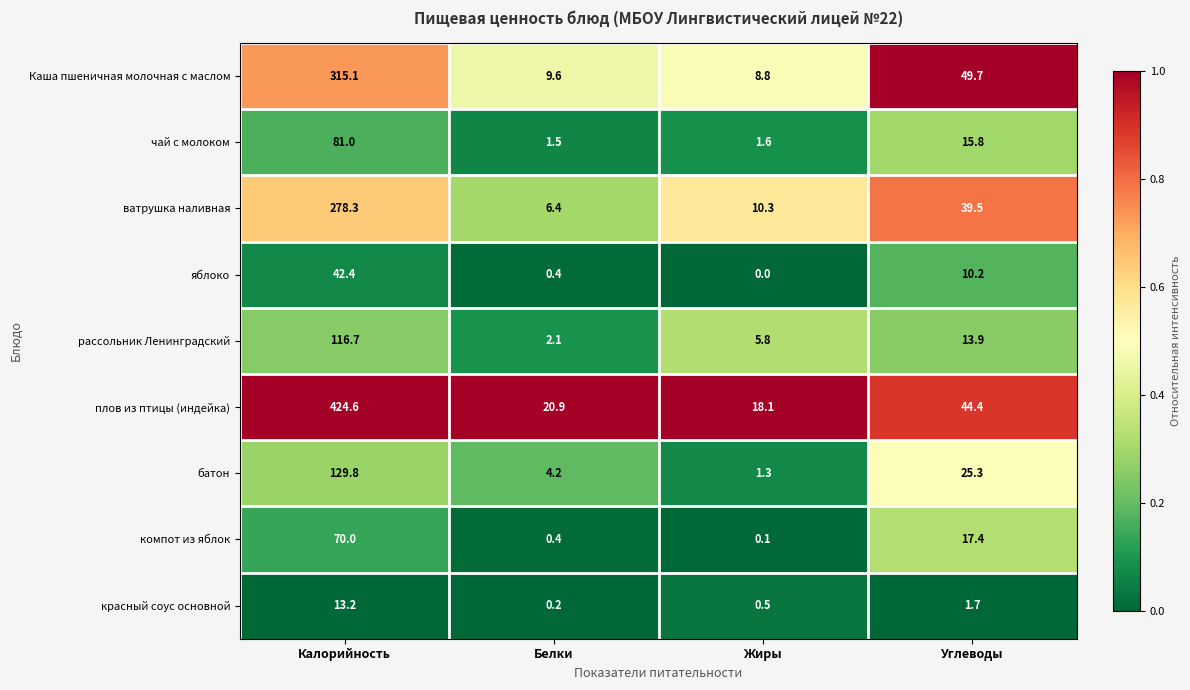

What is the maximum value shown in the chart?

424.6